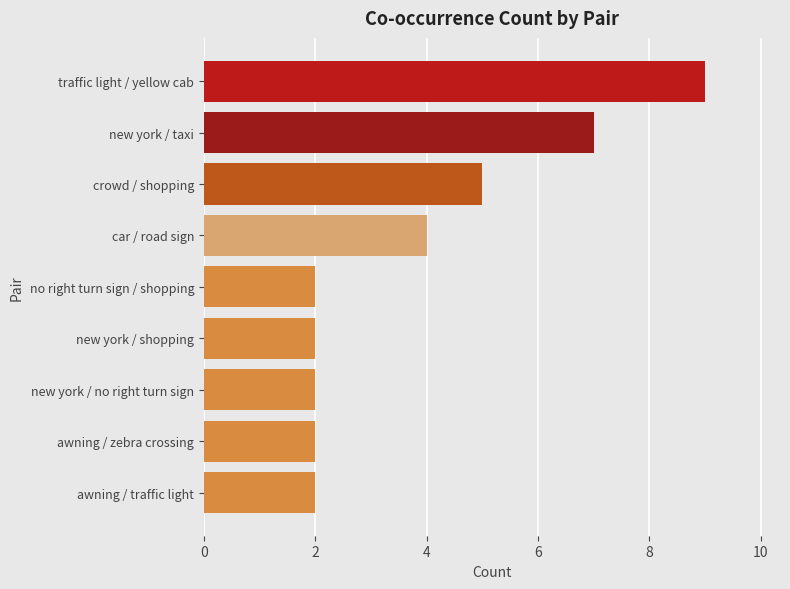

How many categories are shown in the chart?

9